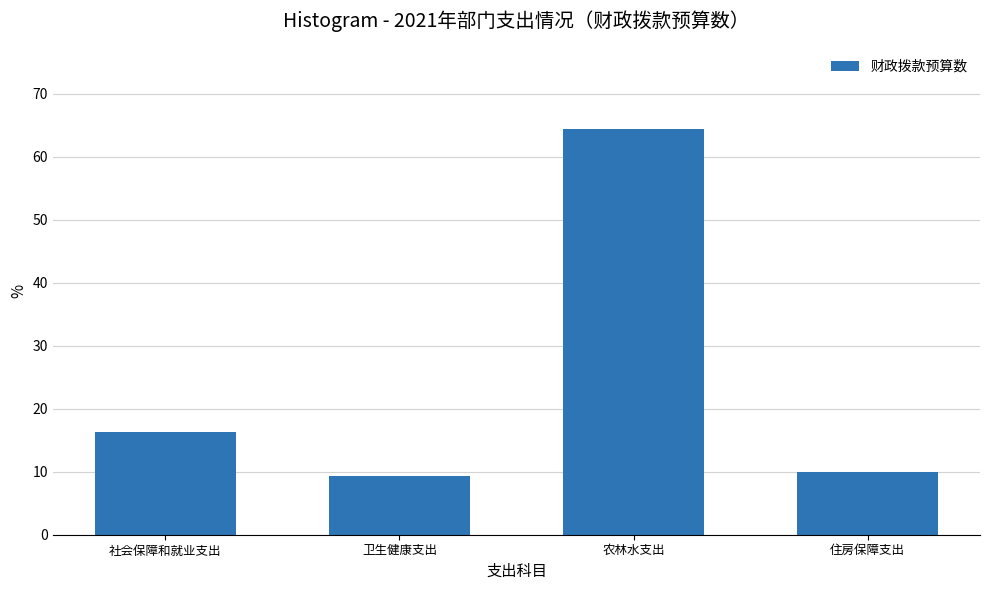

Reading left to right, what are all the values shown in this chart?

社会保障和就业支出=16.4	卫生健康支出=9.3	农林水支出=64.5	住房保障支出=9.9